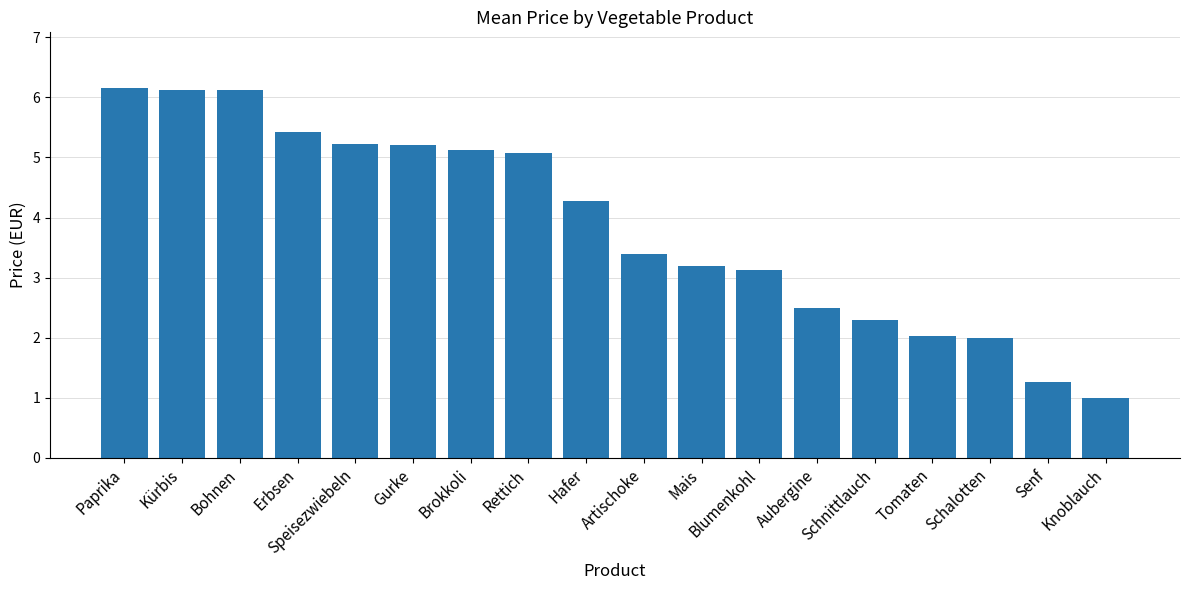

Where is the data nearest to the value 3?

Blumenkohl